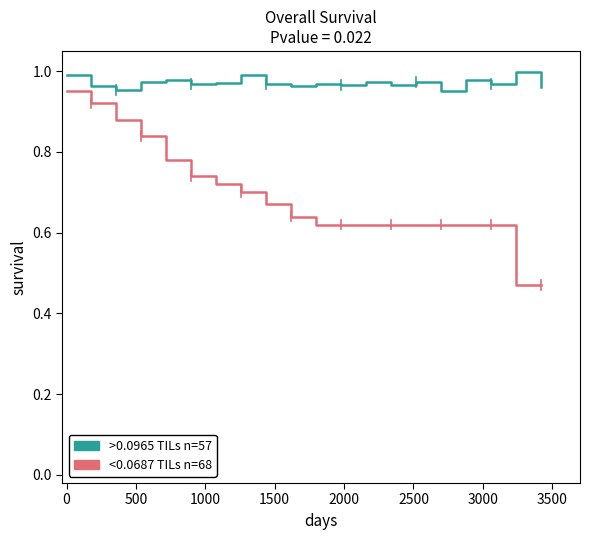

Which series has the largest total across all categories?

>0.0965 TILs n=57